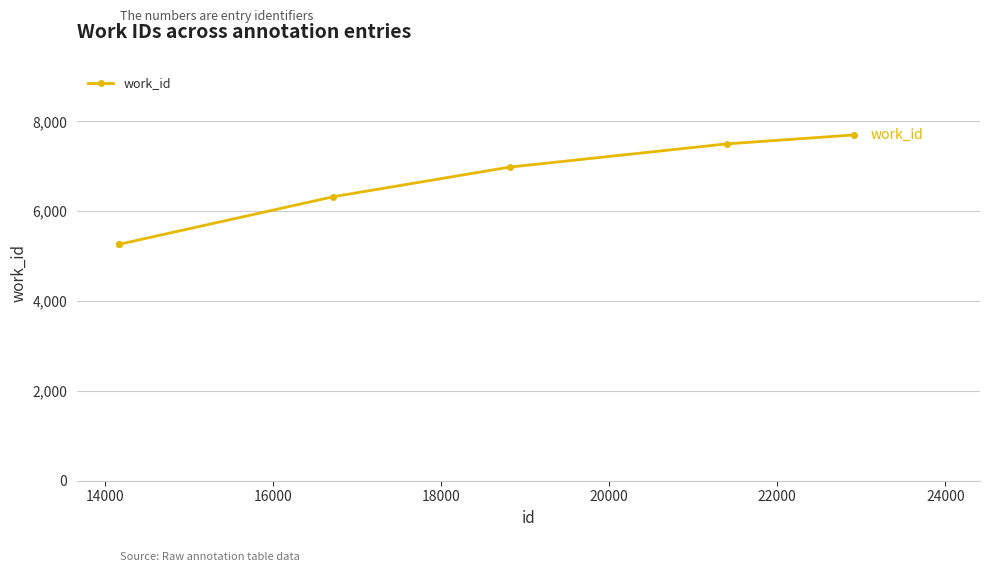

How many data points does each series have?

6